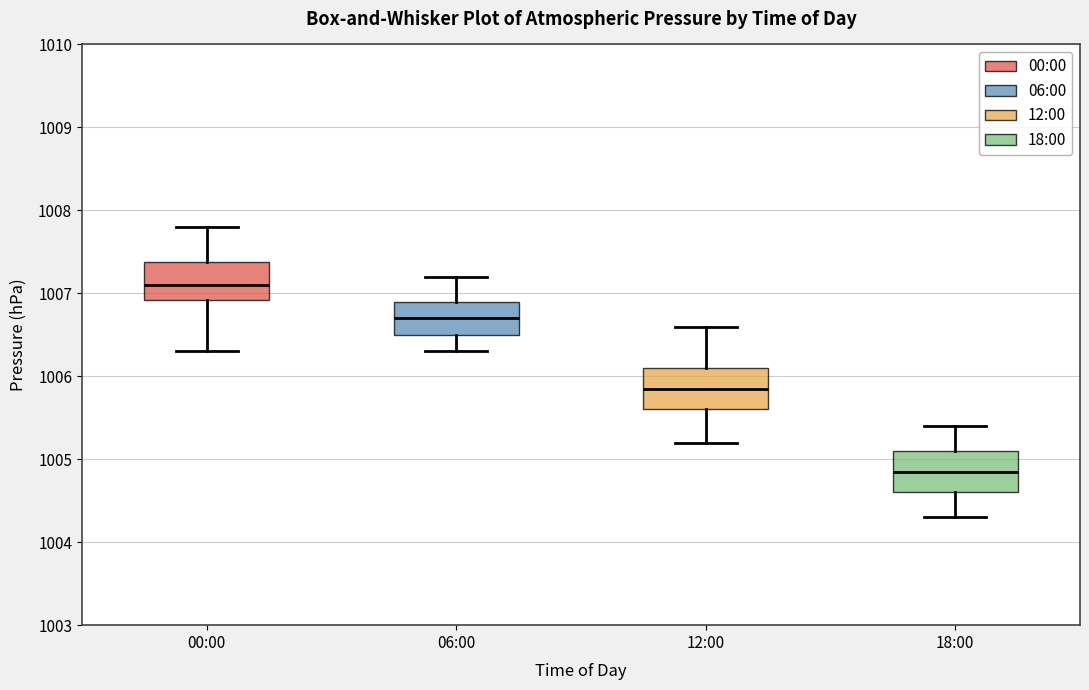

Reading left to right, read every box against the y-axis: the position of its median line, the range the box covers, and the ends of its whiskers. The values are not printed on the chart, so give them approximately, as read against the axis.

00:00: median 1007.1, box 1006.9 to 1007.4, whiskers 1006.3 to 1007.8
06:00: median 1006.7, box 1006.5 to 1006.9, whiskers 1006.3 to 1007.2
12:00: median 1005.9, box 1005.6 to 1006.1, whiskers 1005.2 to 1006.6
18:00: median 1004.9, box 1004.6 to 1005.1, whiskers 1004.3 to 1005.4